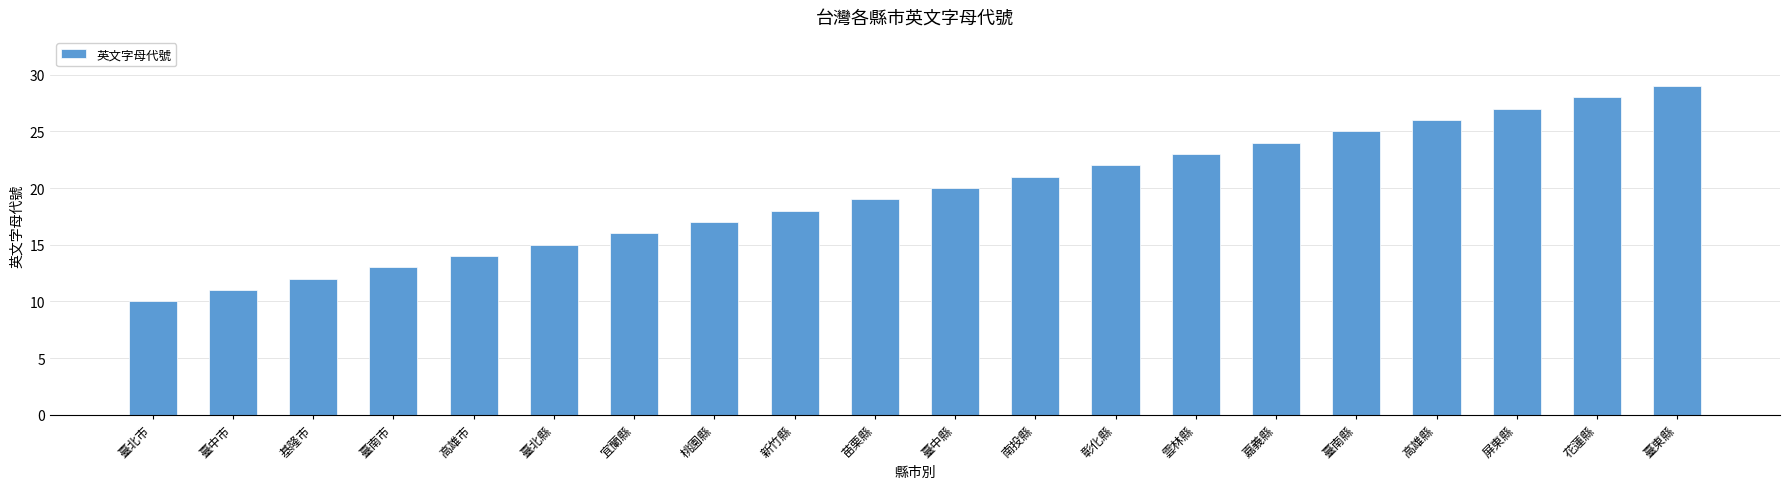

The chart shows a value of 19 at 基隆市. True or false?

False